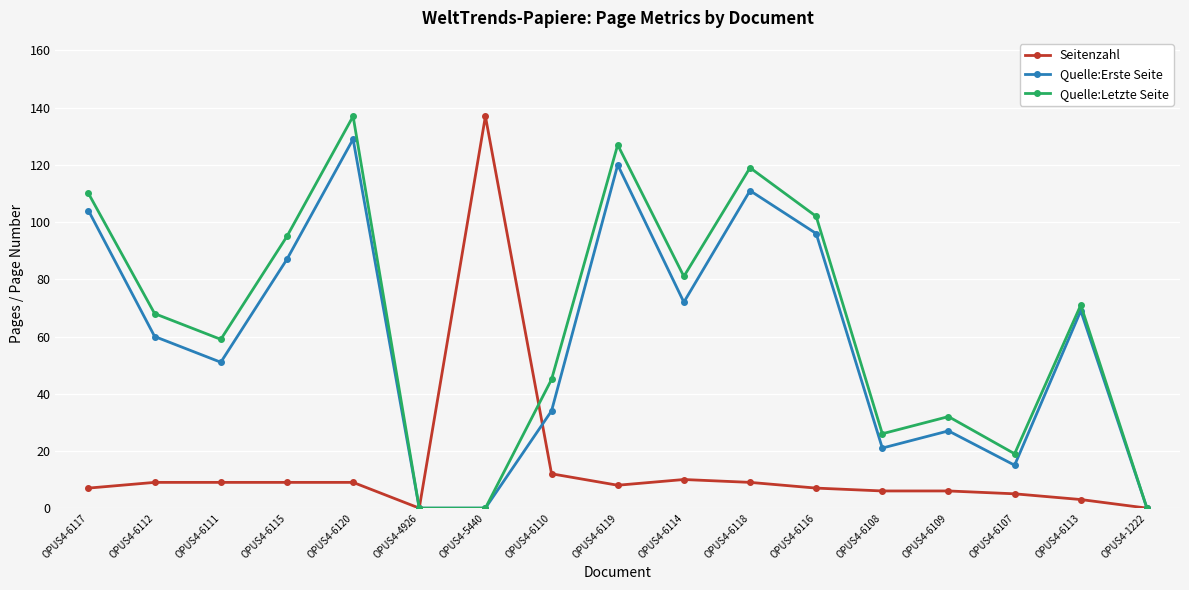

Which series changed the most between OPUS4-5440 and OPUS4-6110?

Seitenzahl